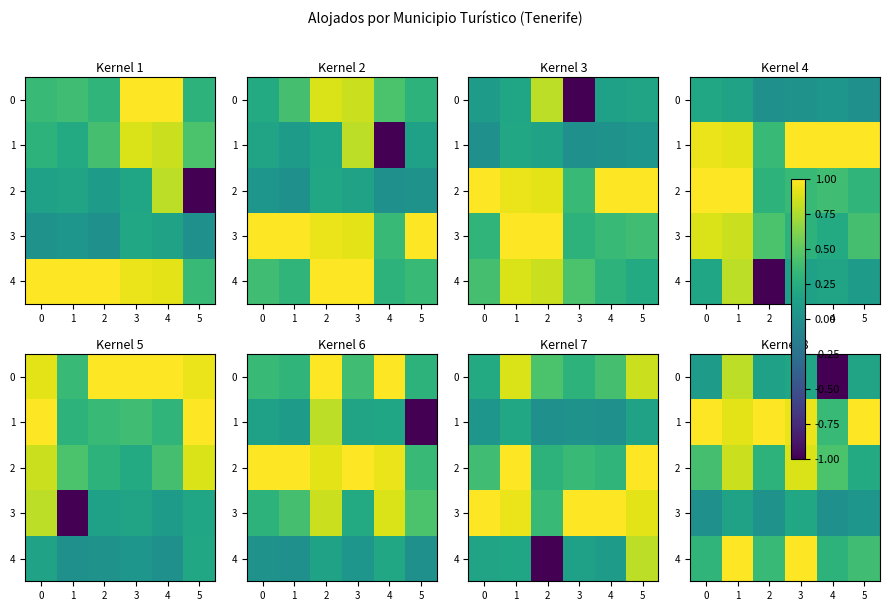

Rank the series at 2 from lowest to highest value.

3, 0, 2, 4, 1